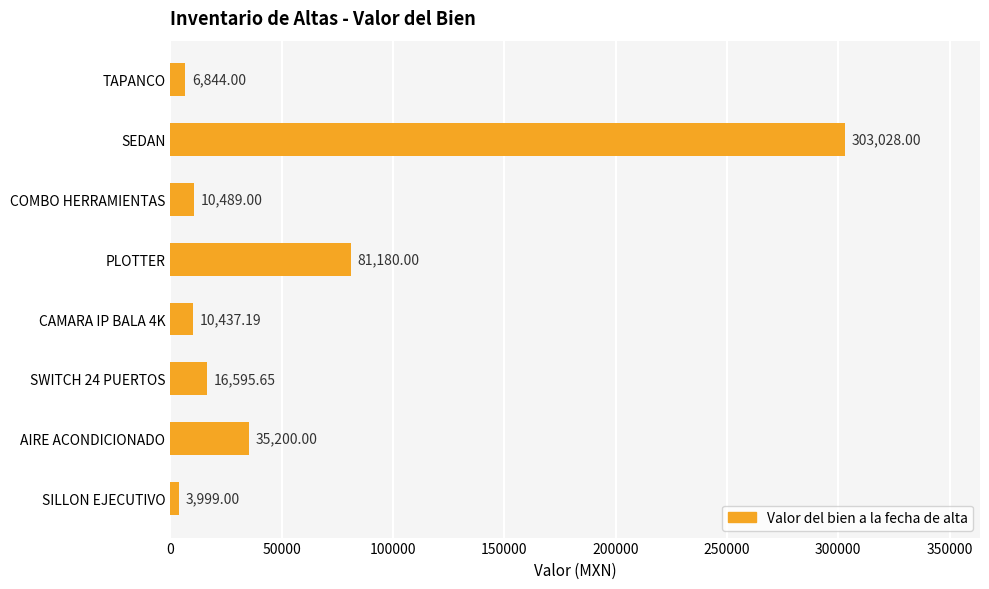

Where is the data nearest to the value 153513?

PLOTTER